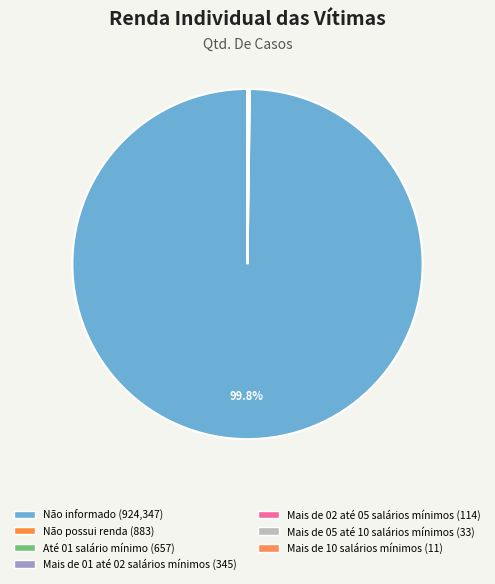

Is it true that Mais de 02 até 05 salários mínimos is 0% of the pie?

True